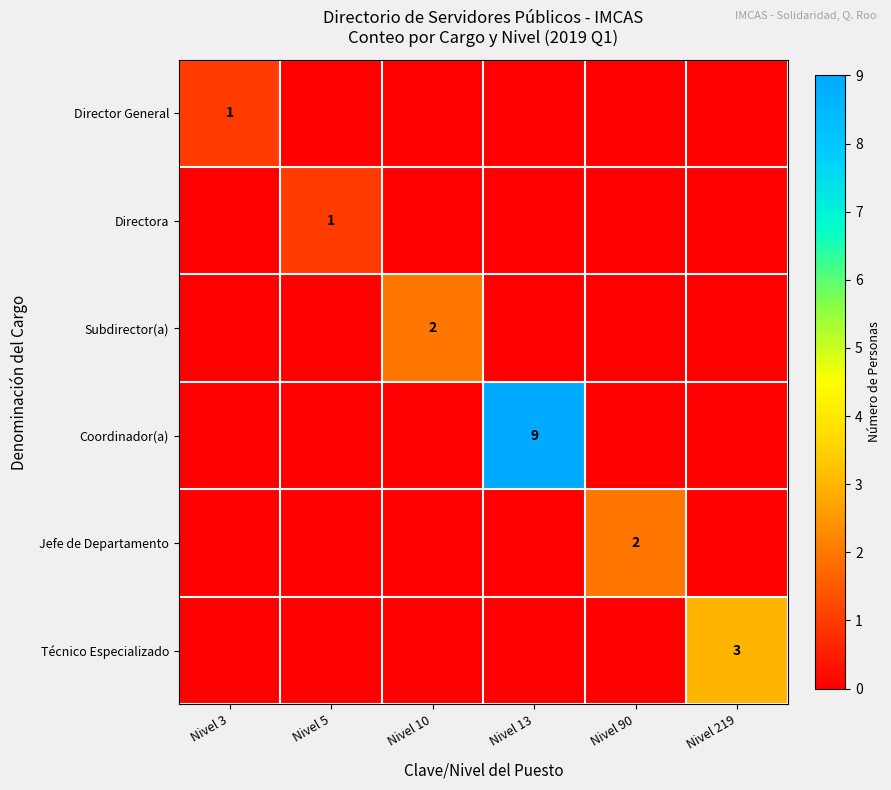

Which series has the largest range (max minus min)?

Coordinador(a)